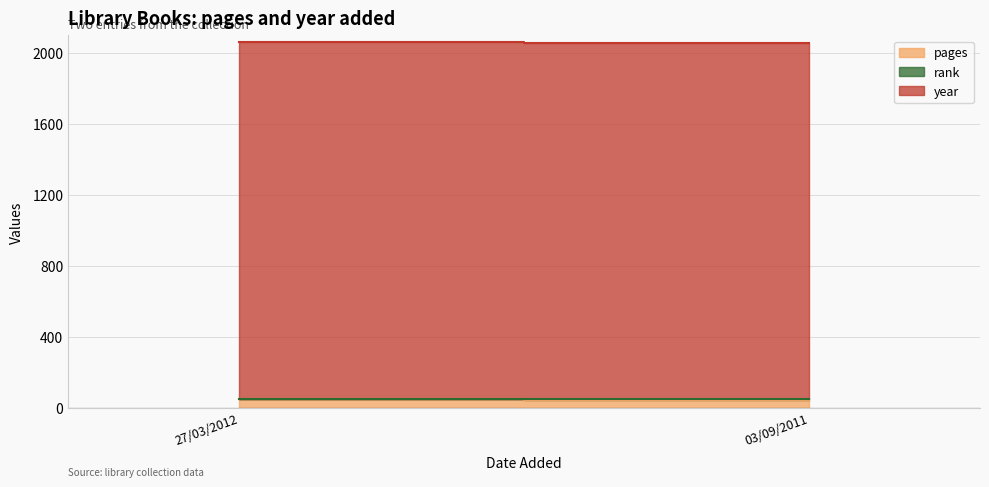

What is the maximum value for rank?

1